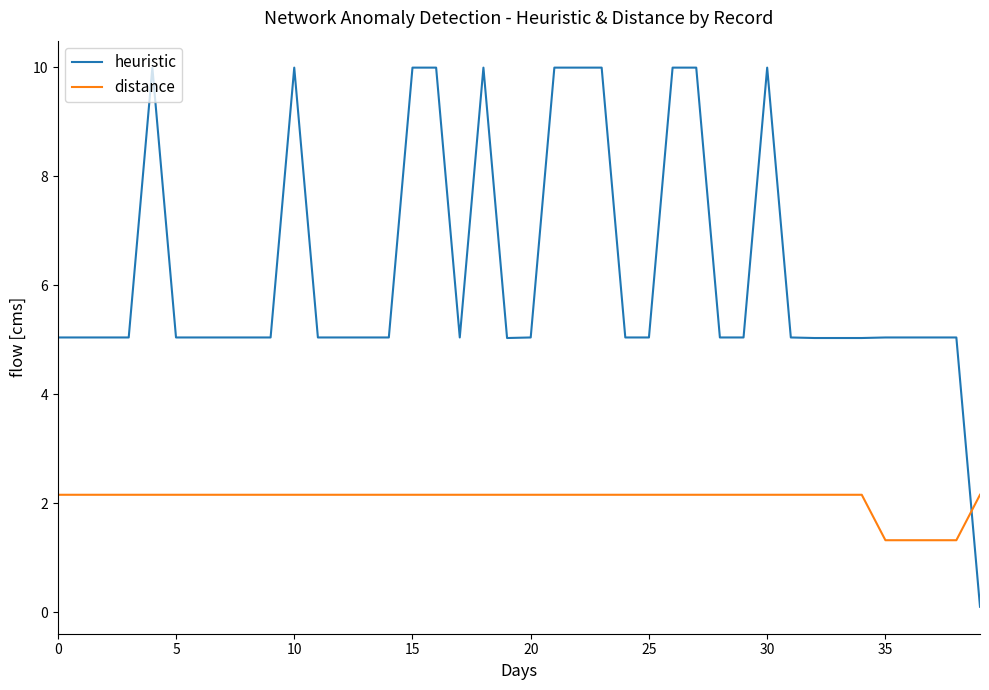

After their last crossing, which series has the higher values: distance or heuristic?

distance